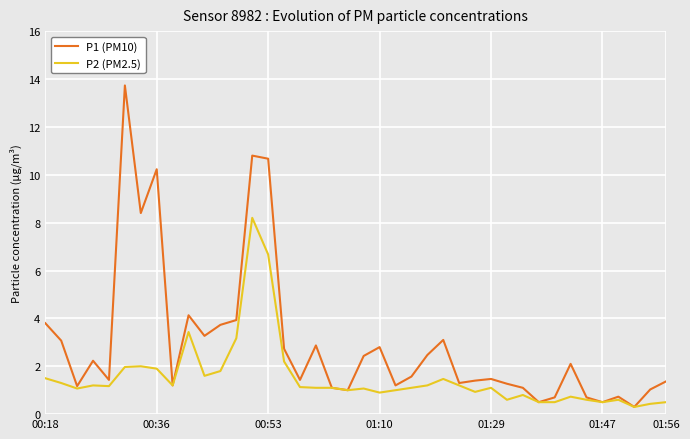

What is the greatest value displayed?

13.7